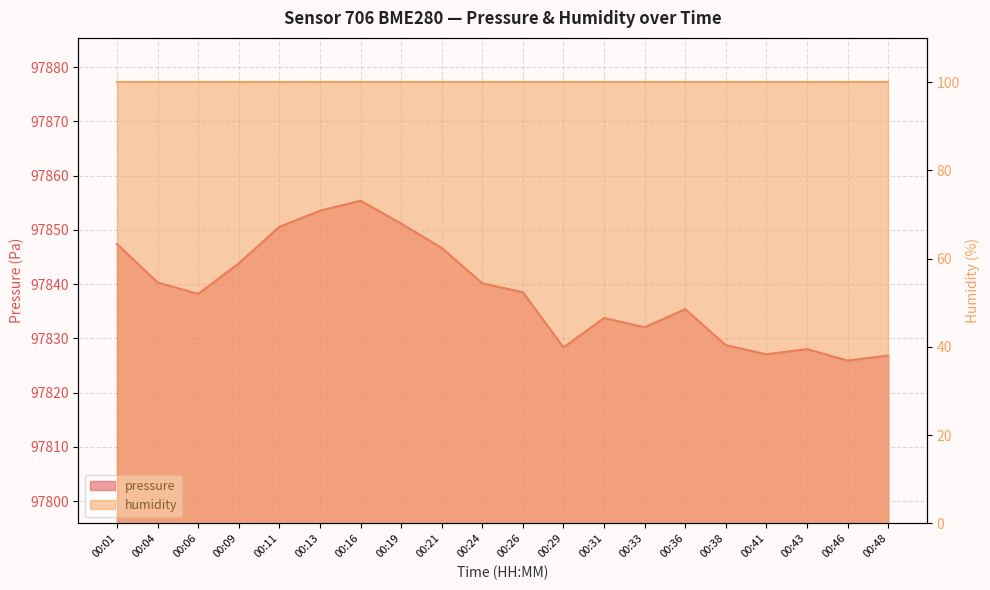

True or false: the data shows 143705.1 at 00:19.

False